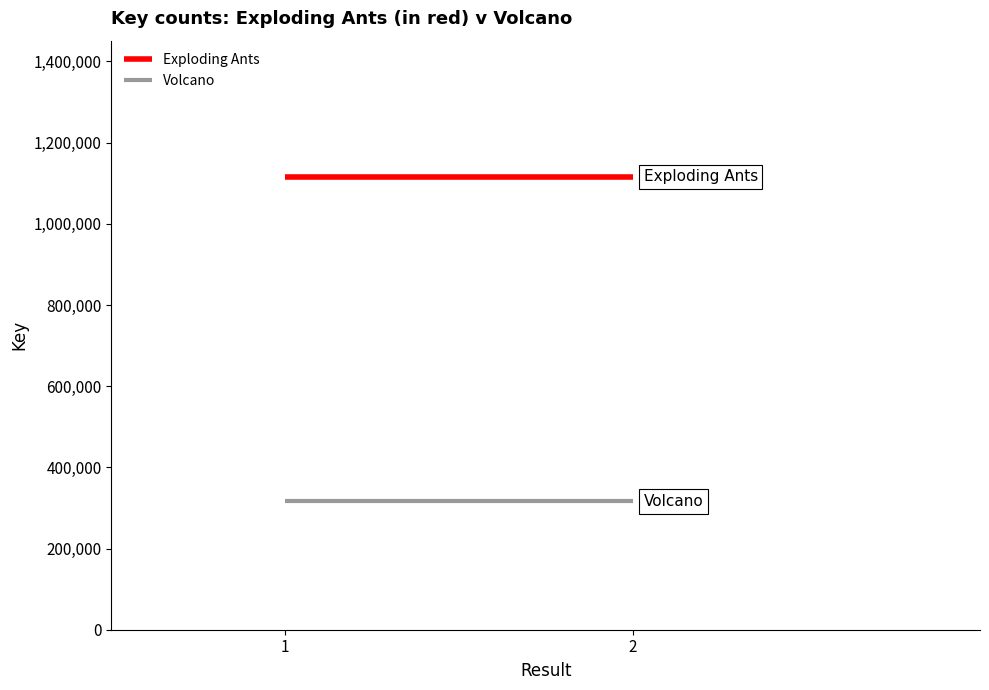

List the series in order of their overall mean, lowest first.

Volcano, Exploding Ants